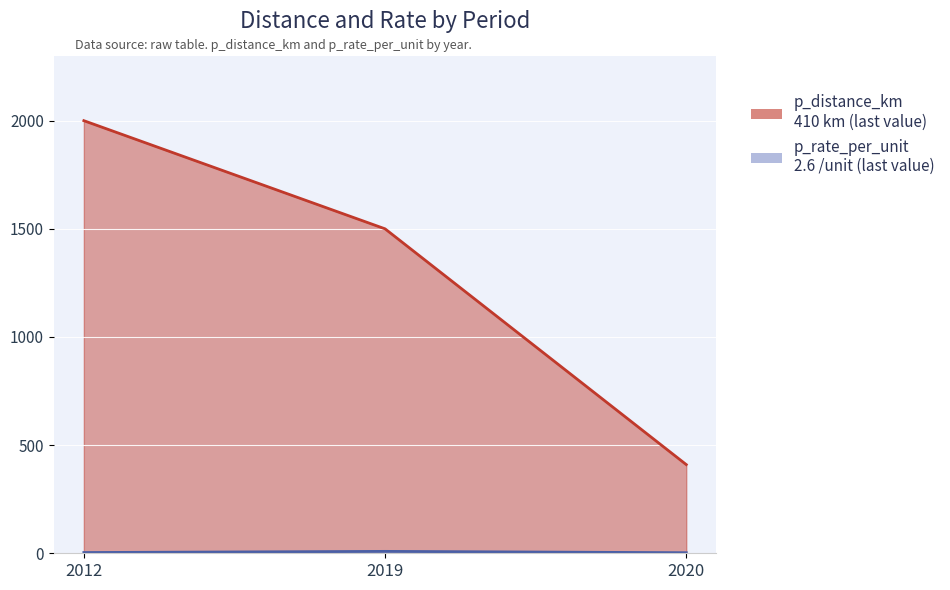

Reading left to right, list all the values displayed in this chart.

p_distance_km: 2012=2000.0	2019=1500.0	2020=410.0
p_rate_per_unit: 2012=3.4	2019=8.8	2020=2.6